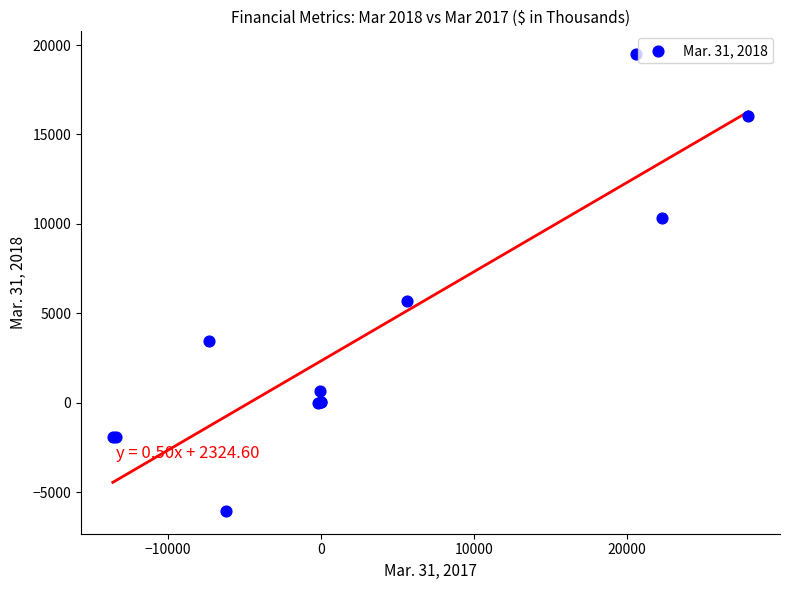

What Y value in the scatter plot is closest to 6717?

5707